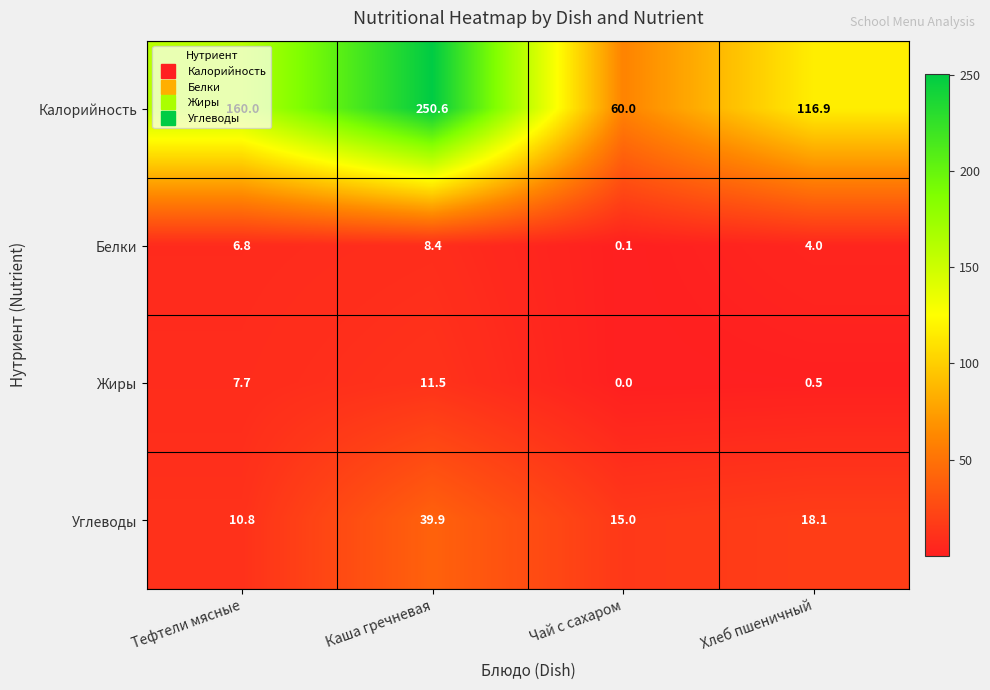

What is the spread (max minus min) of values at Каша гречневая?

242.2